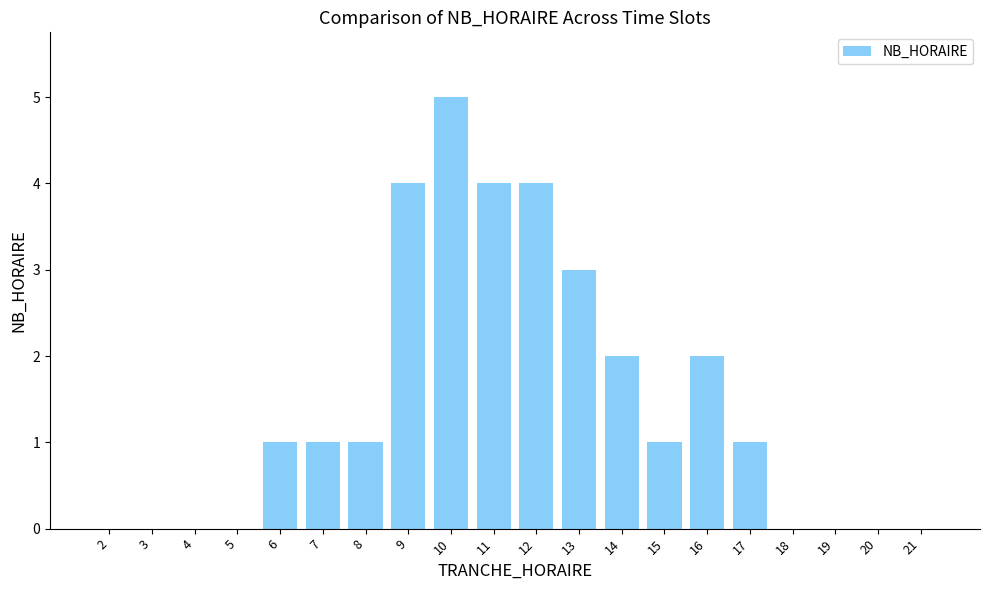

Approximately how many times larger is the value at 12 compared to 14?

2.0